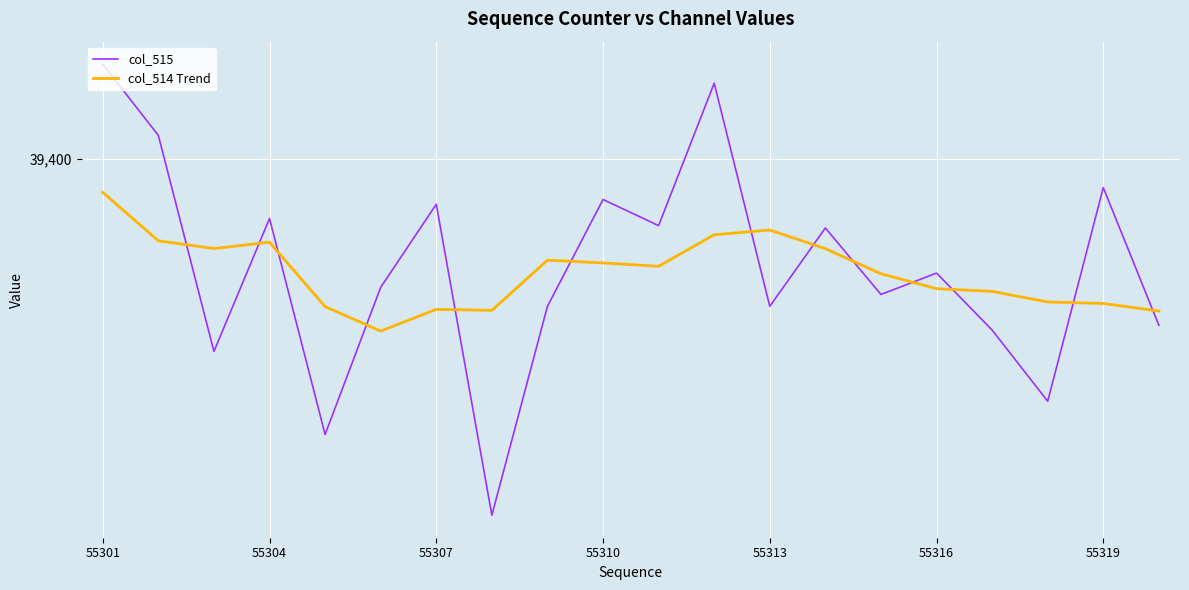

Does the chart display data point markers on the line(s)?

No